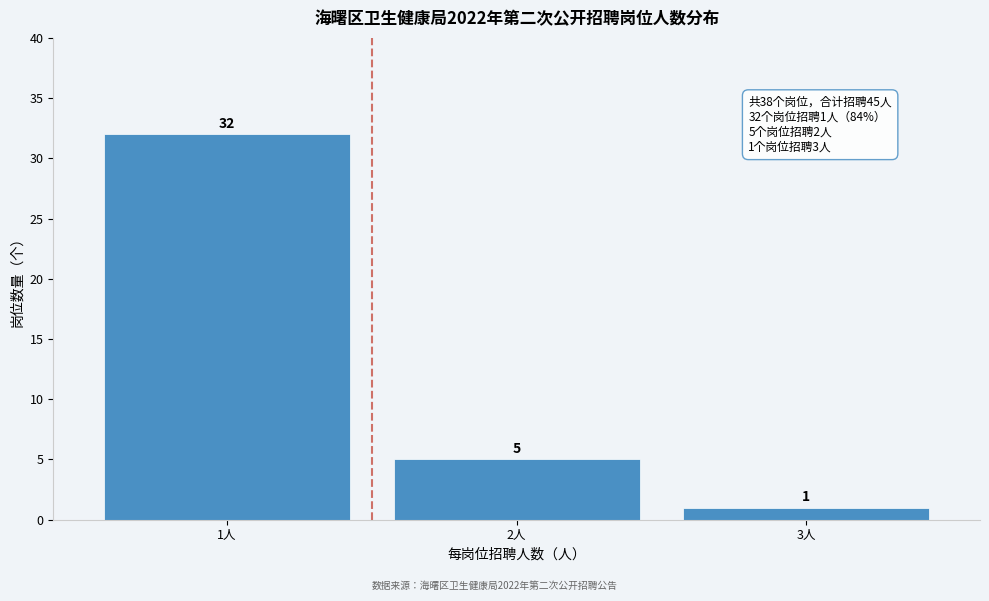

Reading left to right, transcribe all the data shown in this chart.

1人=32	2人=5	3人=1